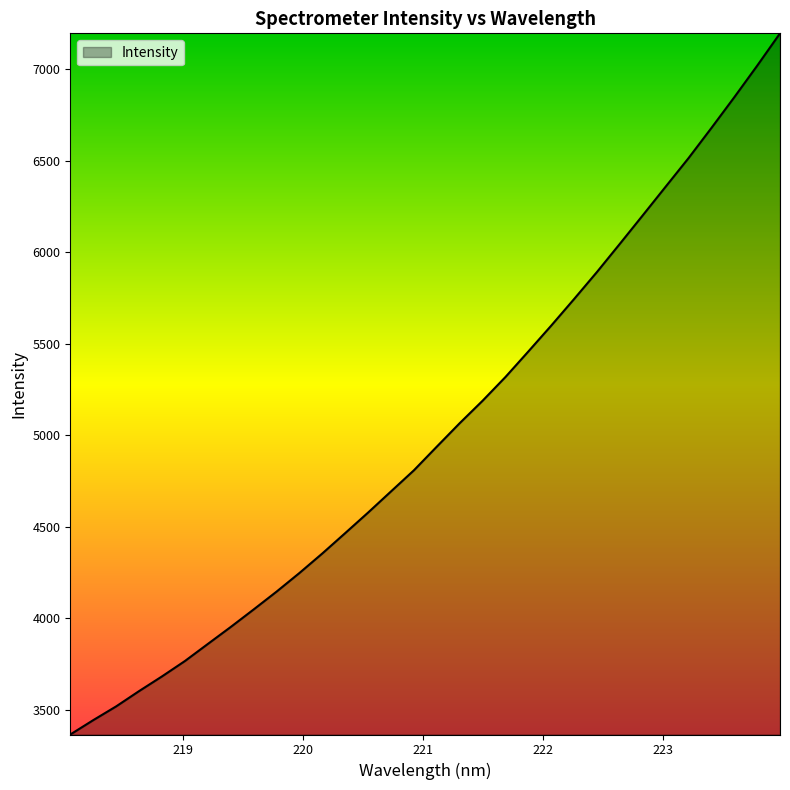

What is the minimum value shown in the chart?

3365.6